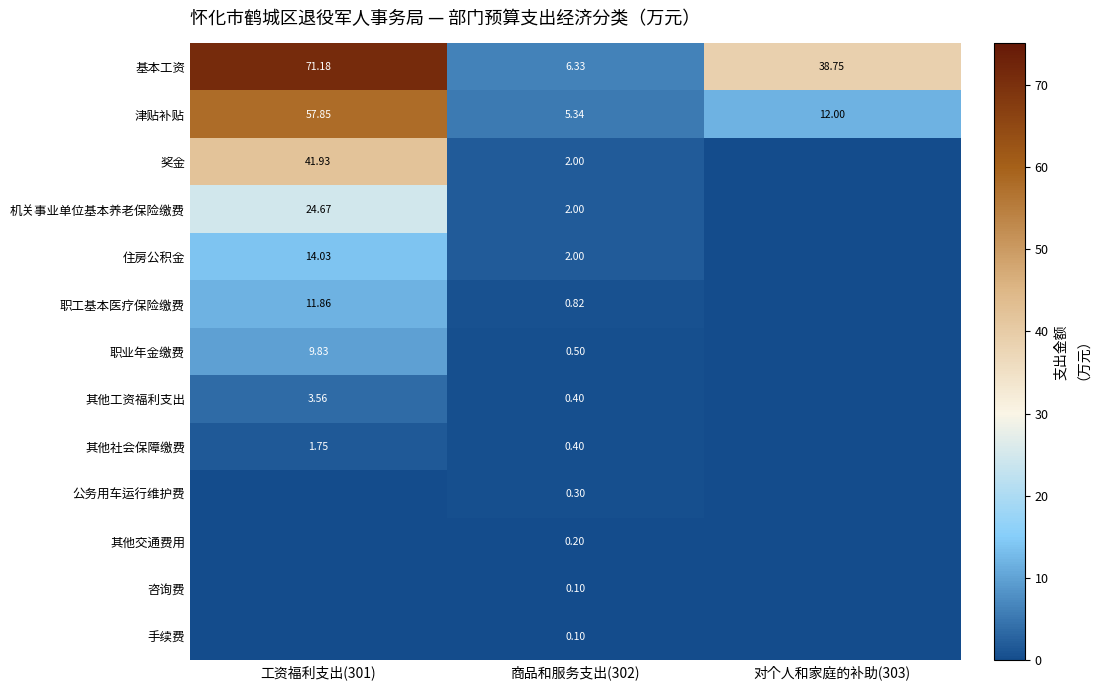

What is the average value of the 其他社会保障缴费 series?

0.7